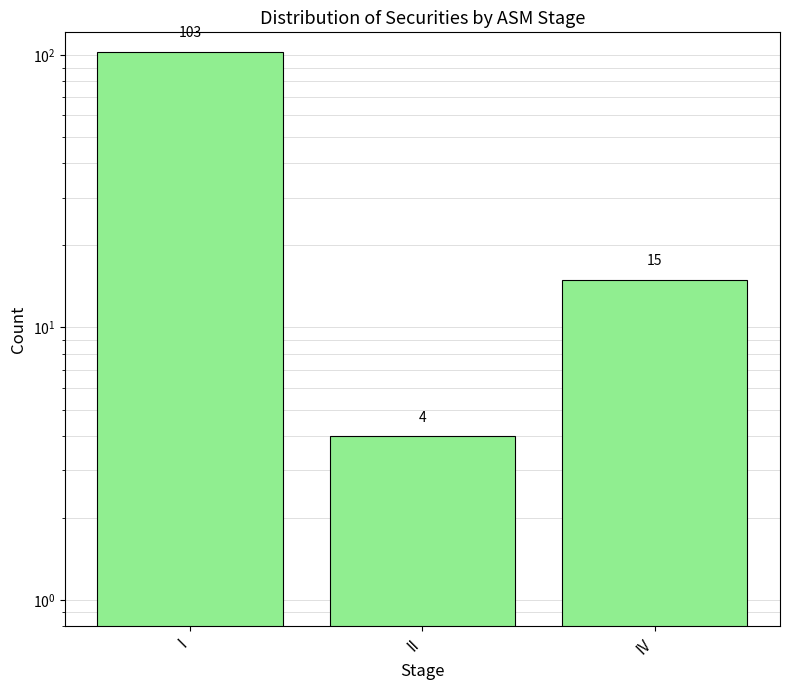

What is the value of the 3rd bar from the left?

15